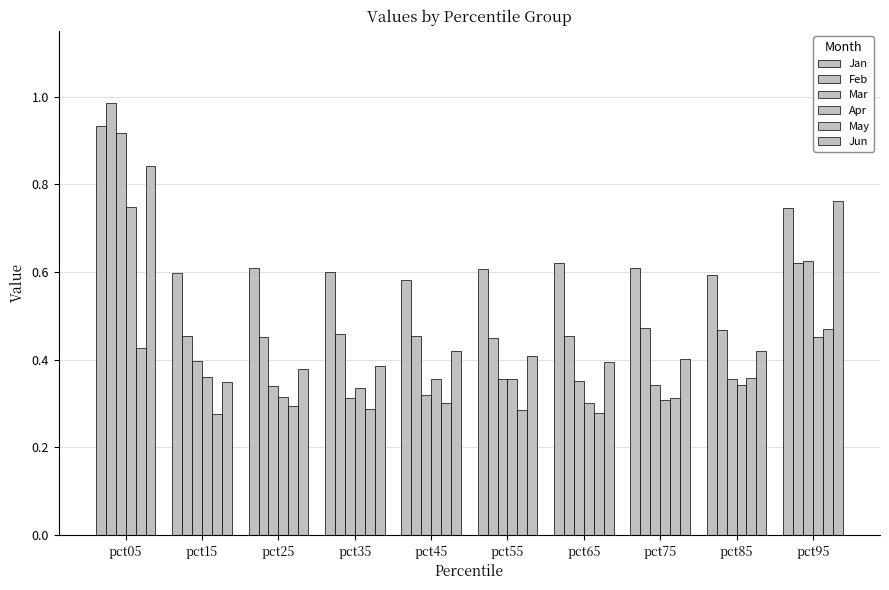

How many groups of bars are there?

10